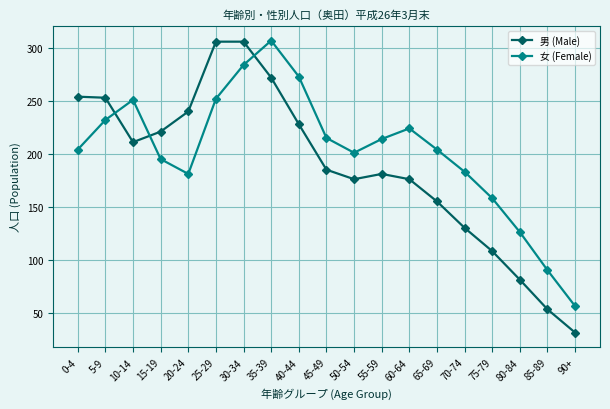

What is the total value across all series at 5-9?

485